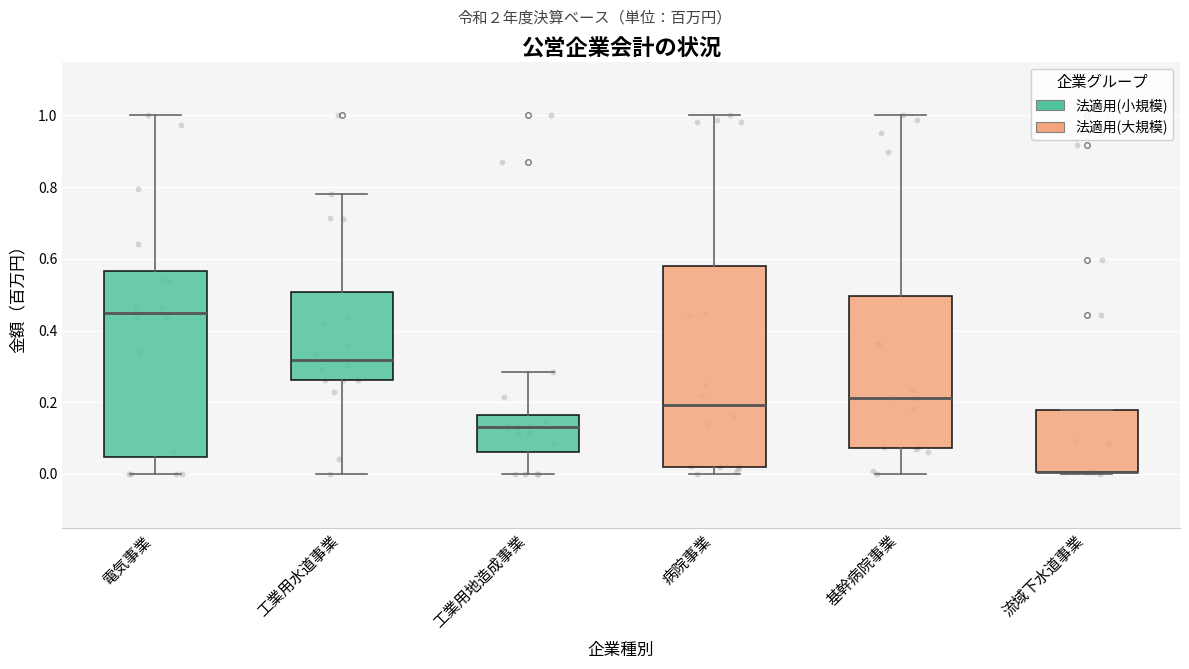

Reading left to right, read every box against the y-axis: the position of its median line, the range the box covers, and the ends of its whiskers. The values are not printed on the chart, so give them approximately, as read against the axis.

電気事業: median 0.44, box 0.04 to 0.56, whiskers 0.00 to 1.00
工業用水道事業: median 0.32, box 0.26 to 0.50, whiskers 0.00 to 0.78
工業用地造成事業: median 0.14, box 0.06 to 0.16, whiskers 0.00 to 0.28
病院事業: median 0.20, box 0.02 to 0.58, whiskers 0.00 to 1.00
基幹病院事業: median 0.22, box 0.08 to 0.50, whiskers 0.00 to 1.00
流域下水道事業: median 0.00 (drawn on the box's lower edge), box 0.00 to 0.18, whiskers 0.00 to 0.18